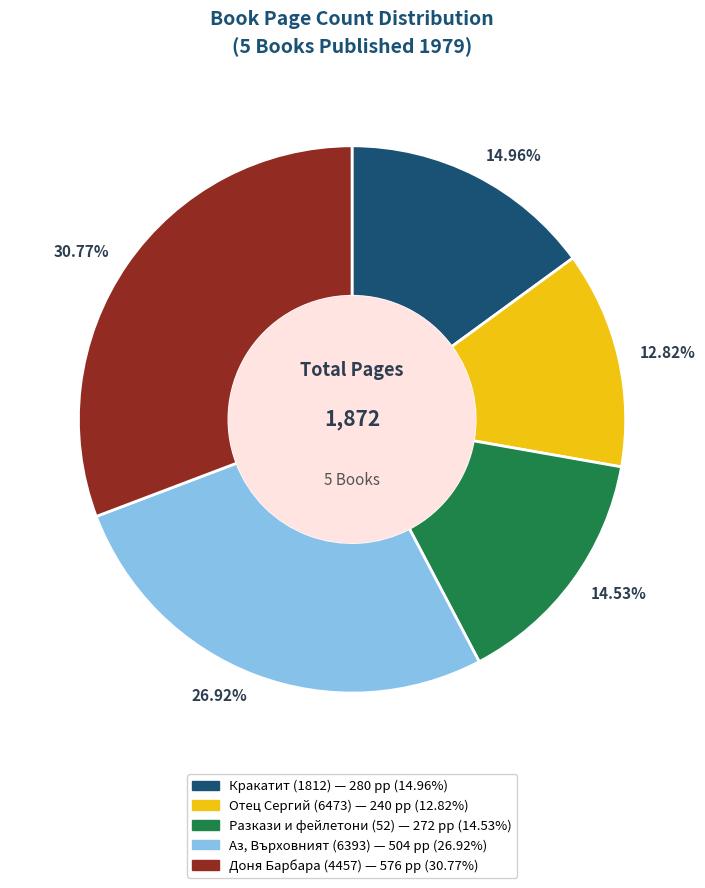

The Разкази и фейлетони (52) slice represents 21% of the pie. True or false?

False